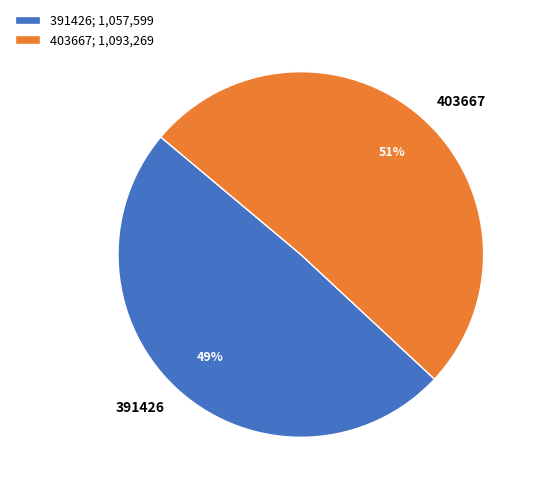

Is the sum of 391426 and 403667 greater than half?

Yes